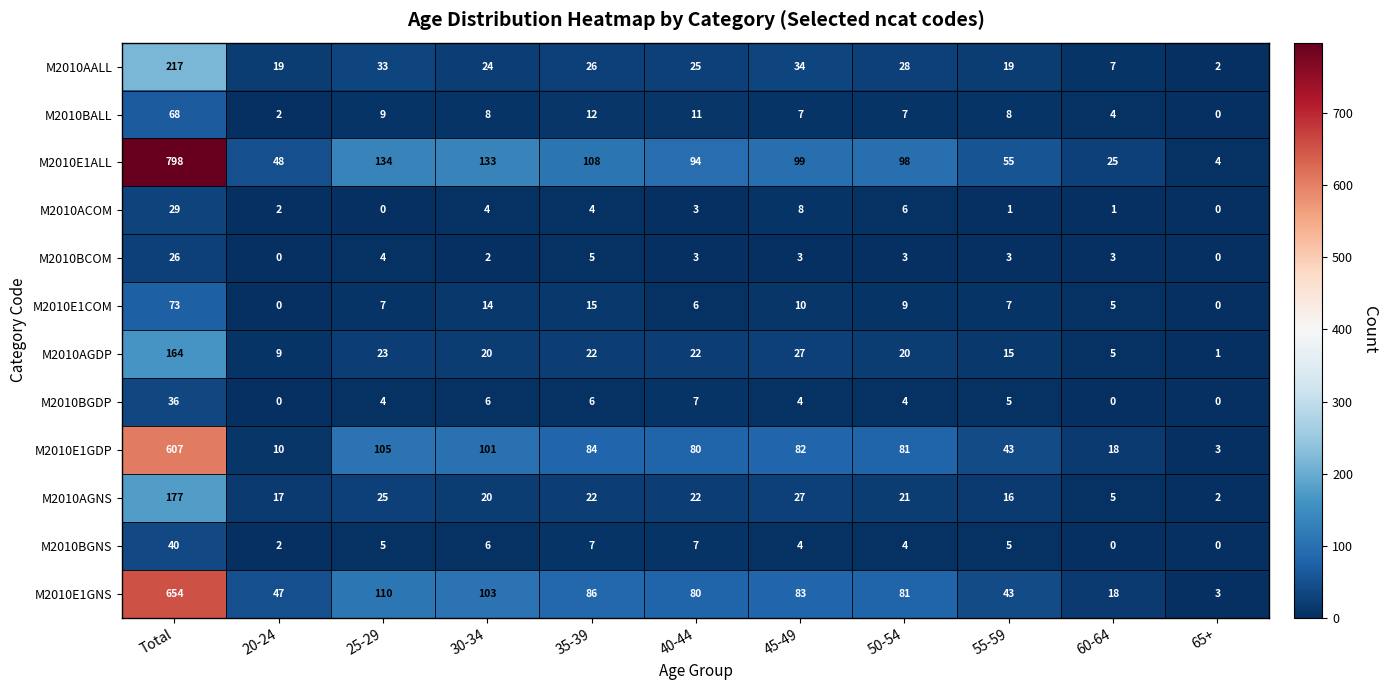

True or false: M2010AGNS has a value of 10 at 30-34.

False